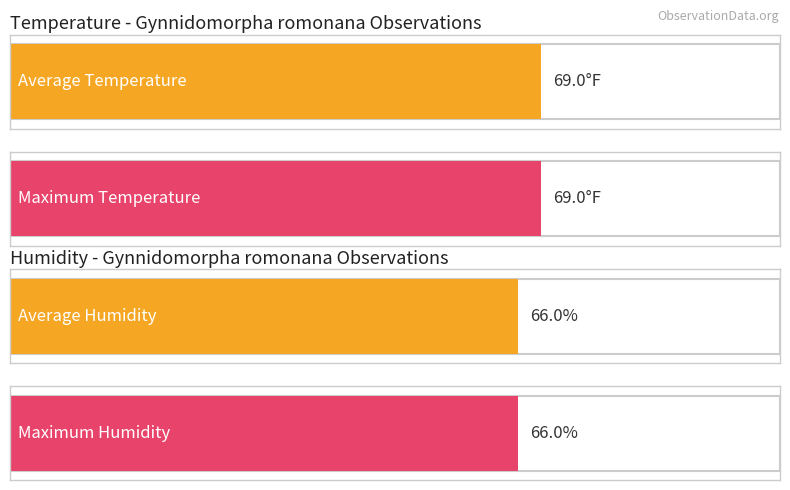

Which series has the largest total across all categories?

Temperature